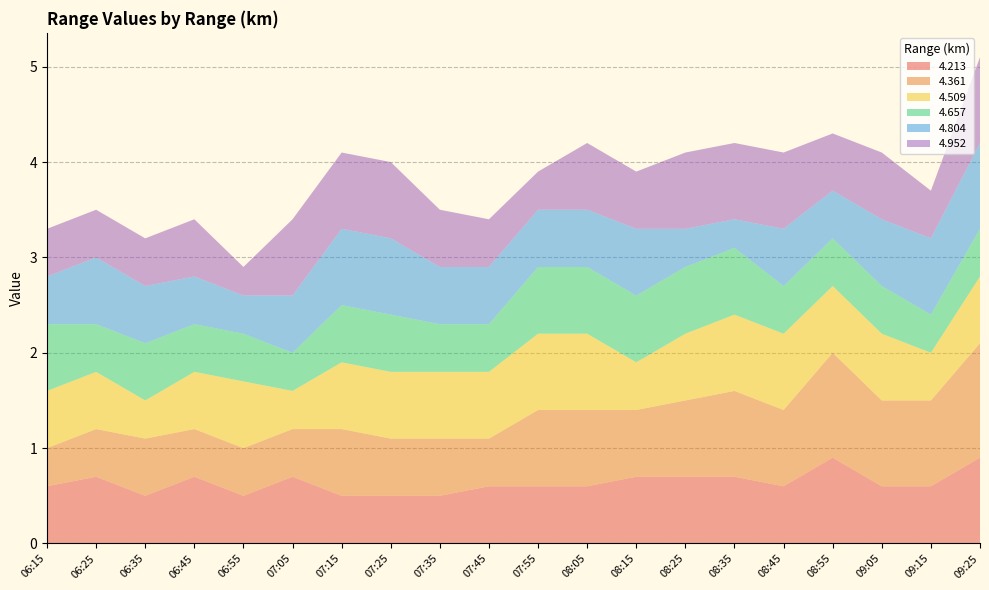

Reading left to right, list all the values displayed in this chart.

4.213: 0.6	0.7	0.5	0.7	0.5	0.7	0.5	0.5	0.5	0.6	0.6	0.6	0.7	0.7	0.7	0.6	0.9	0.6	0.6	0.9
4.361: 0.4	0.5	0.6	0.5	0.5	0.5	0.7	0.6	0.6	0.5	0.8	0.8	0.7	0.8	0.9	0.8	1.1	0.9	0.9	1.2
4.509: 0.6	0.6	0.4	0.6	0.7	0.4	0.7	0.7	0.7	0.7	0.8	0.8	0.5	0.7	0.8	0.8	0.7	0.7	0.5	0.7
4.657: 0.7	0.5	0.6	0.5	0.5	0.4	0.6	0.6	0.5	0.5	0.7	0.7	0.7	0.7	0.7	0.5	0.5	0.5	0.4	0.5
4.804: 0.5	0.7	0.6	0.5	0.4	0.6	0.8	0.8	0.6	0.6	0.6	0.6	0.7	0.4	0.3	0.6	0.5	0.7	0.8	0.9
4.952: 0.5	0.5	0.5	0.6	0.3	0.8	0.8	0.8	0.6	0.5	0.4	0.7	0.6	0.8	0.8	0.8	0.6	0.7	0.5	0.9